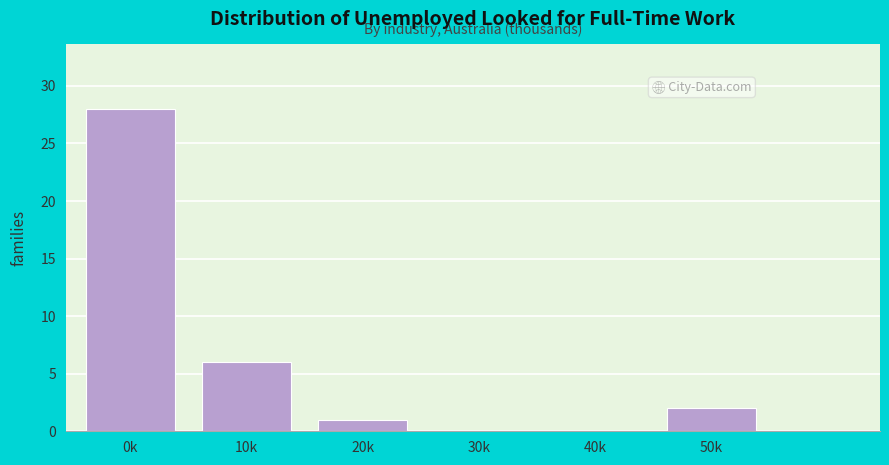

Reading left to right, transcribe all the data shown in this chart.

0k=28	10k=6	20k=1	30k=0	40k=0	50k=2